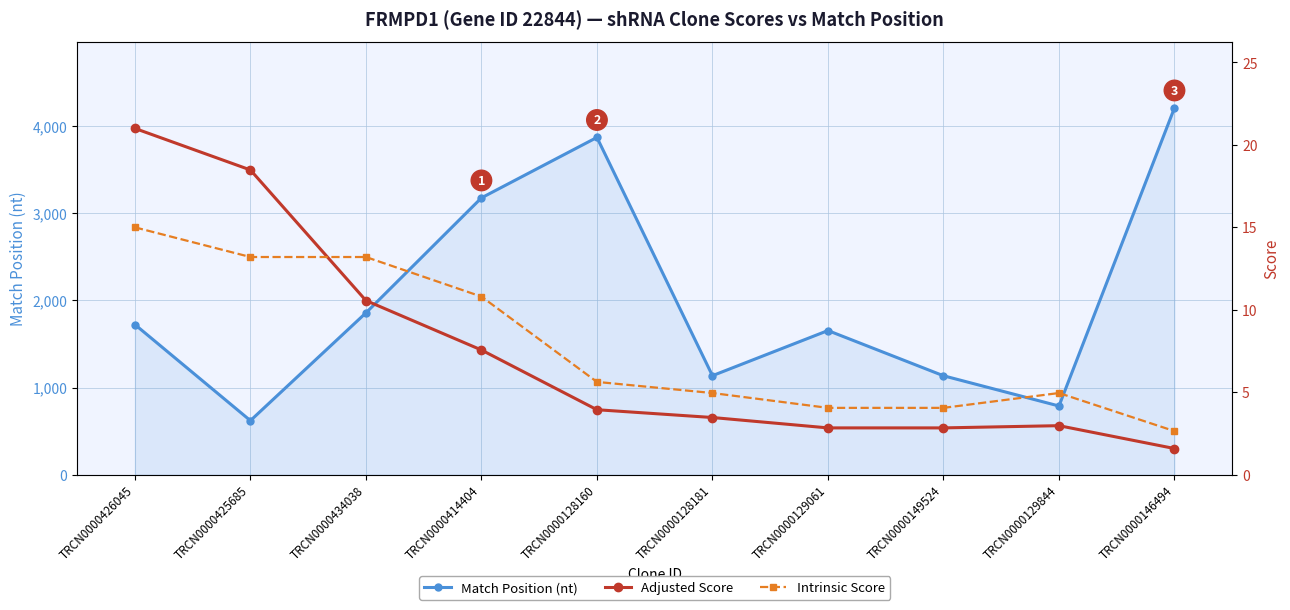

What are all the series names shown in the legend?

Match Position (nt), Adjusted Score, Intrinsic Score